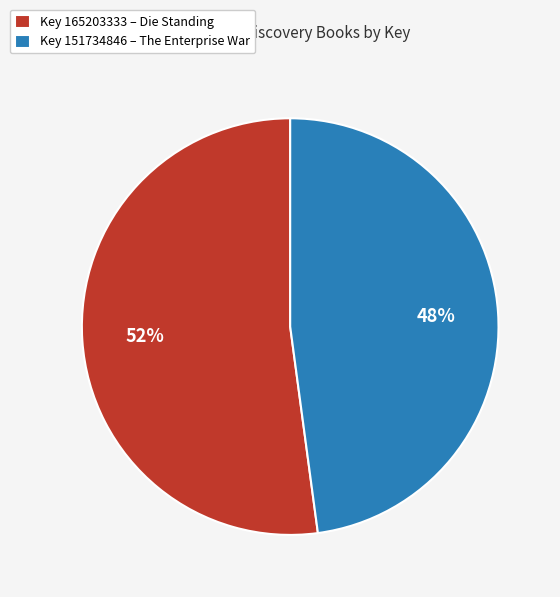

Is it true that Key 151734846 – The Enterprise War is 48% of the pie?

True